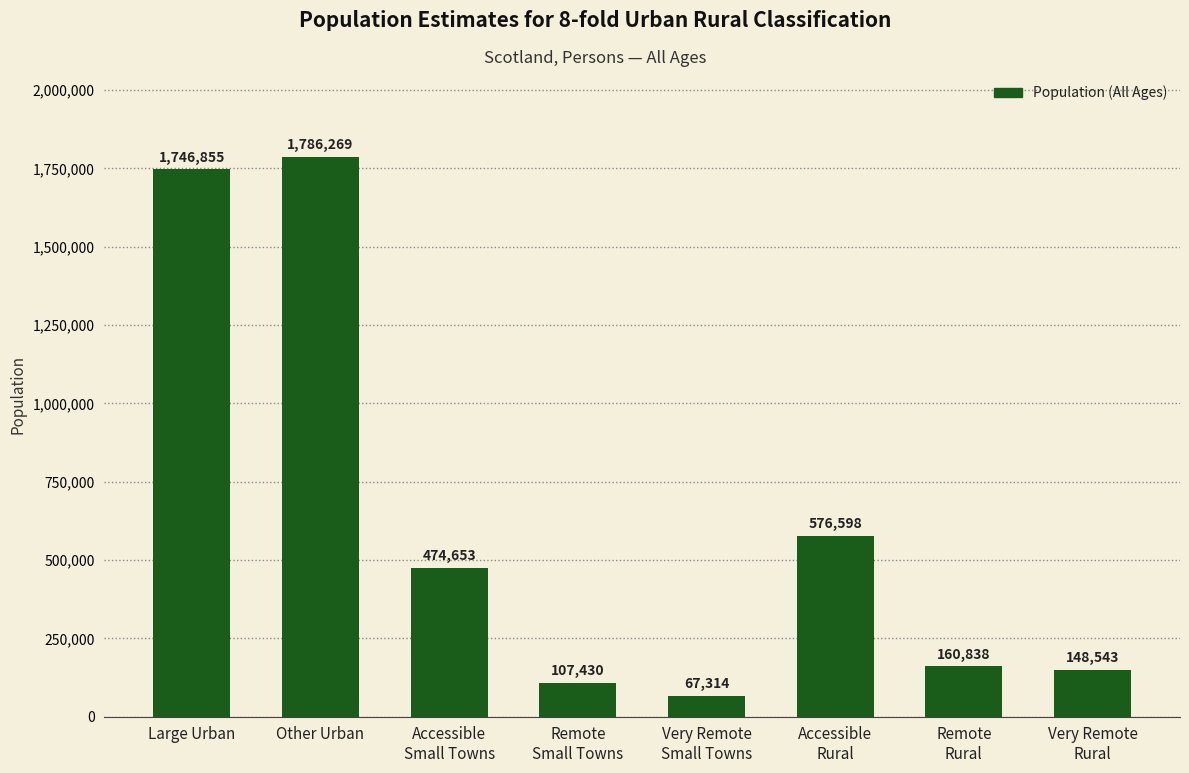

How many data points are less than 474653?

4